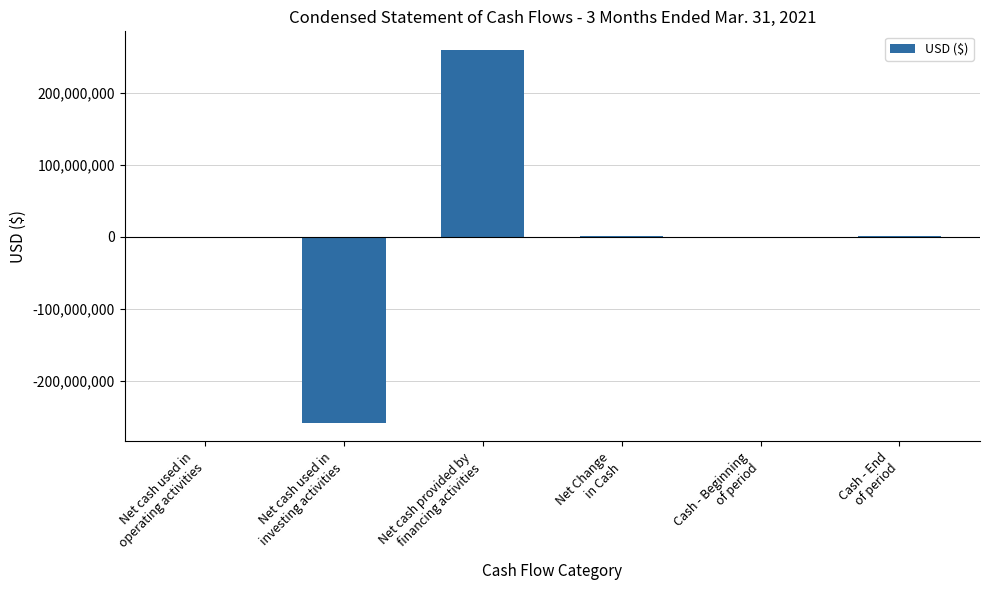

What is the maximum value shown in the chart?

260286387